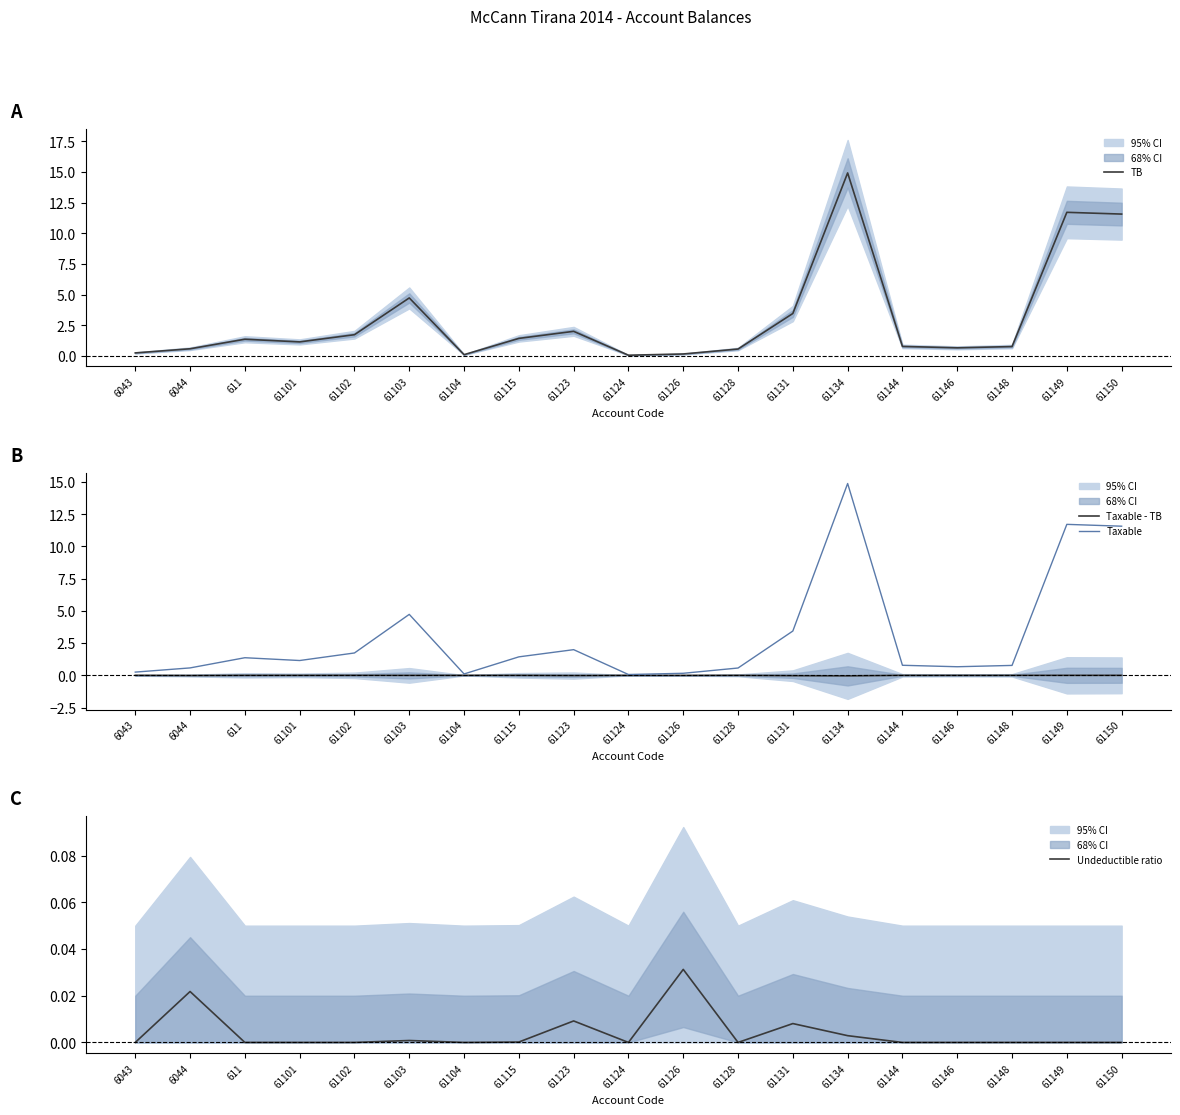

How many values in Undeductible ratio are above zero?

7